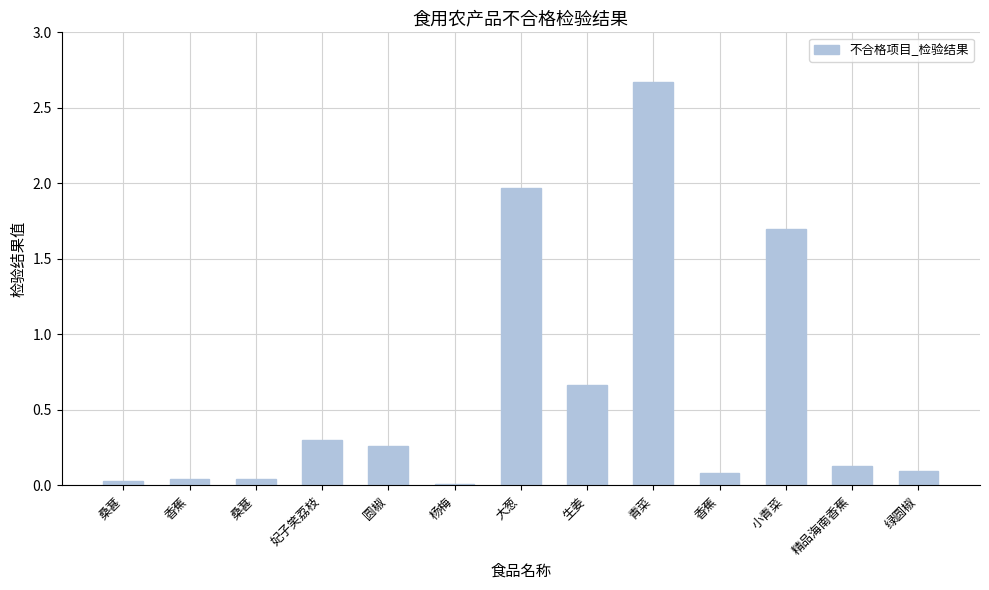

Which category has the lowest value across all series?

杨梅